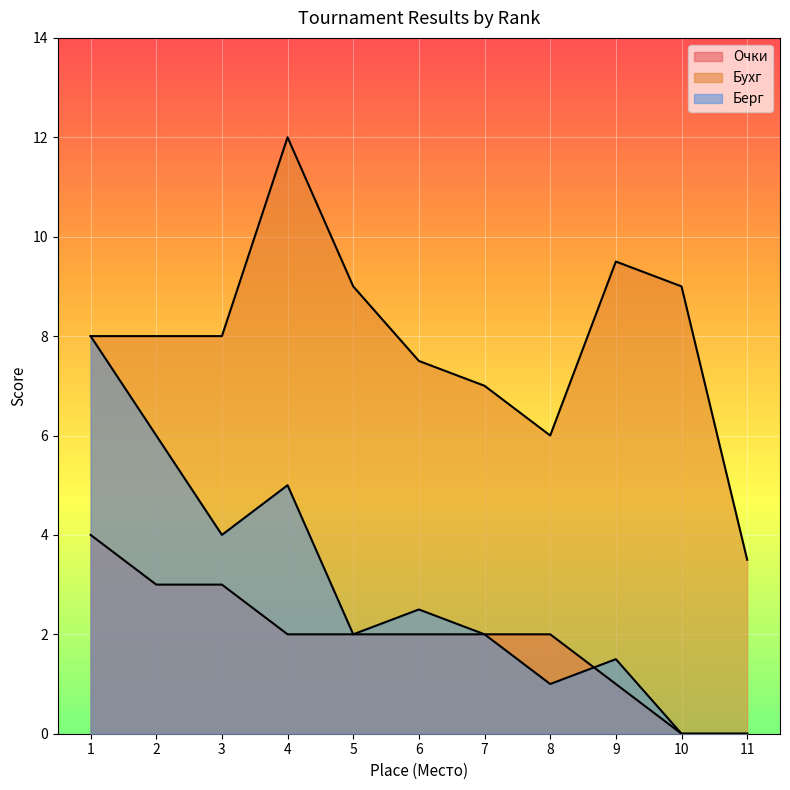

Between 9 and 2, which is larger?

2